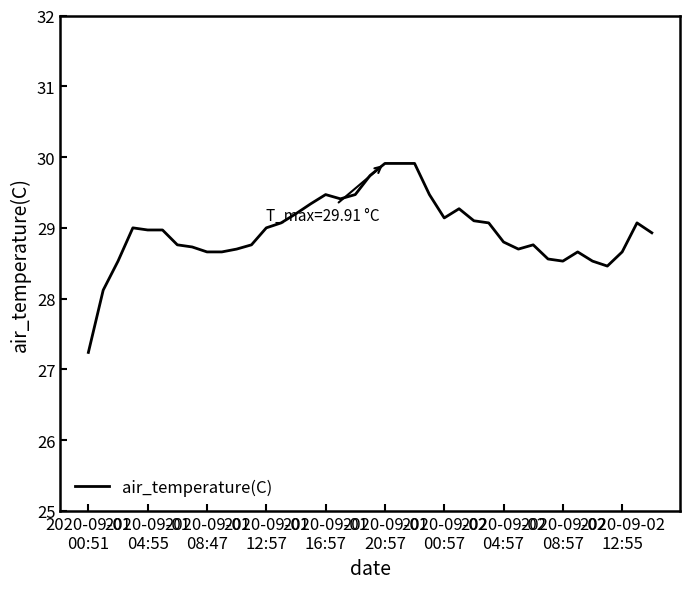

What is the maximum value shown in the chart?

29.9